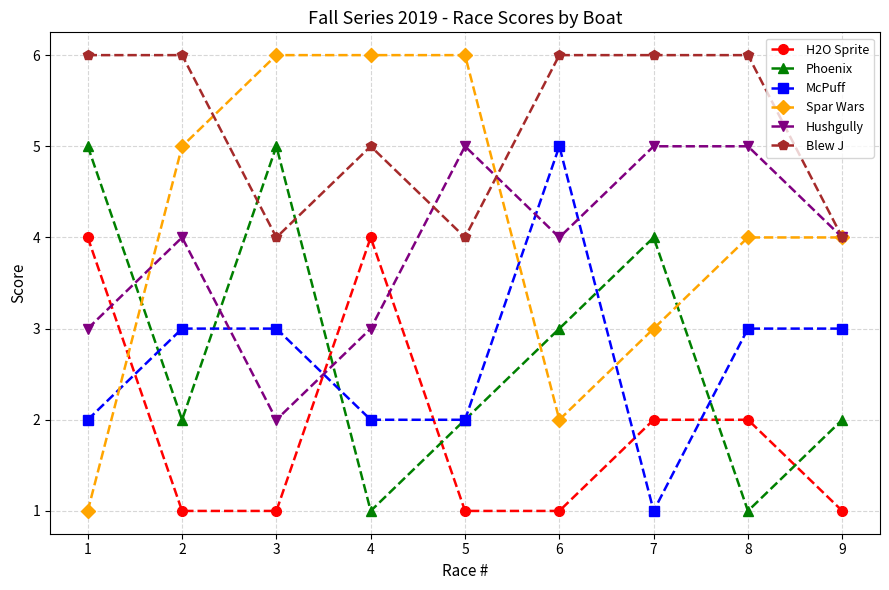

What is the sum of all Blew J values?

47